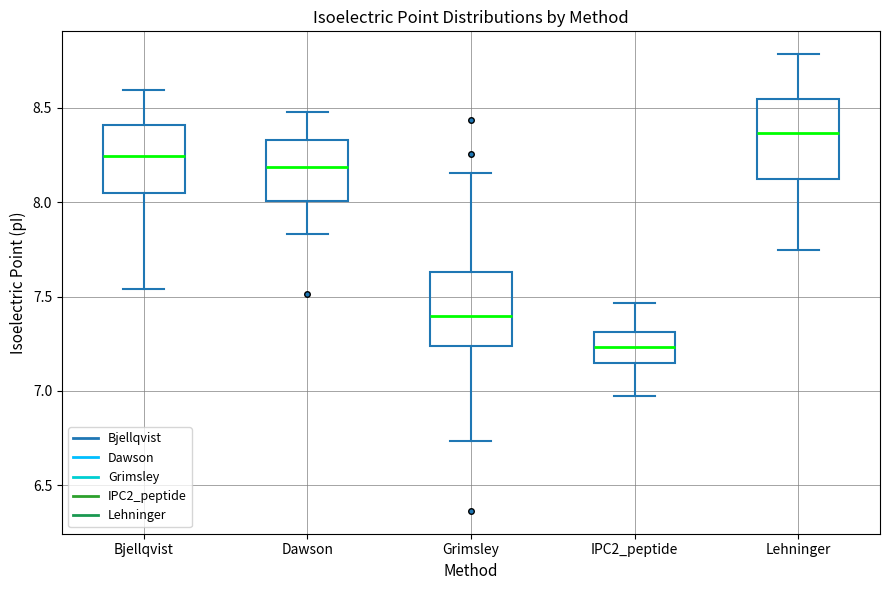

Which box has the highest median line?

Lehninger